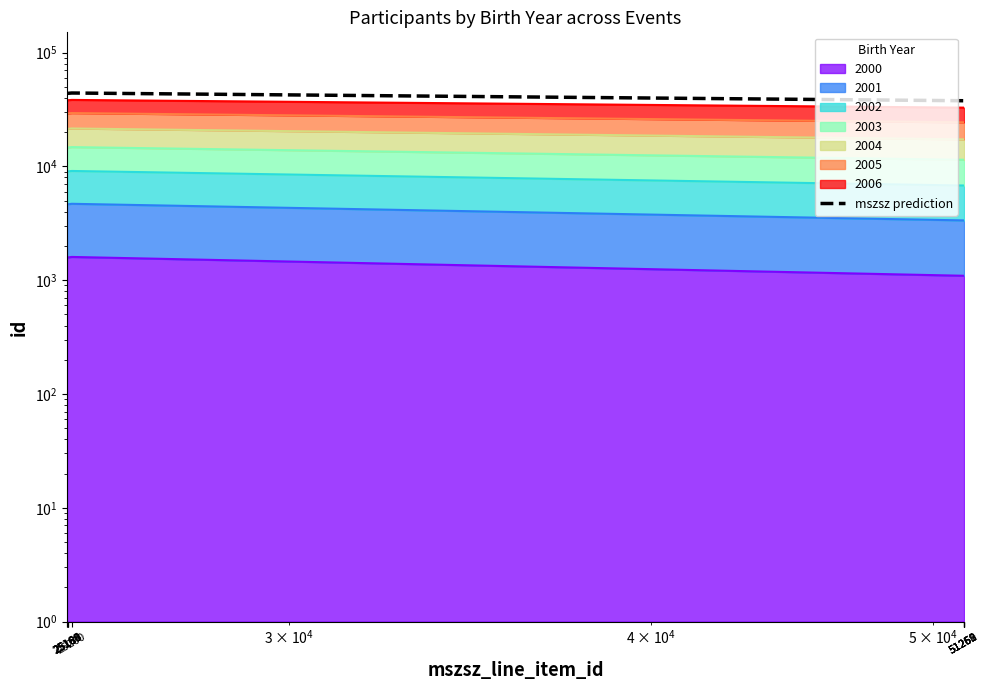

What is the maximum value shown in the chart?

44196.7